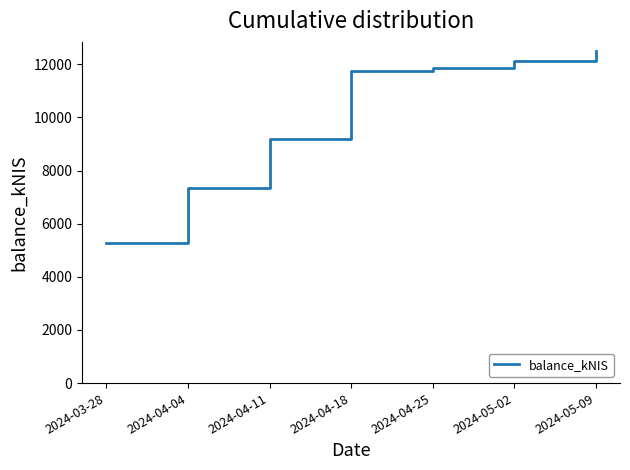

True or false: the data shows 12135.6 at 2024-05-02.

True